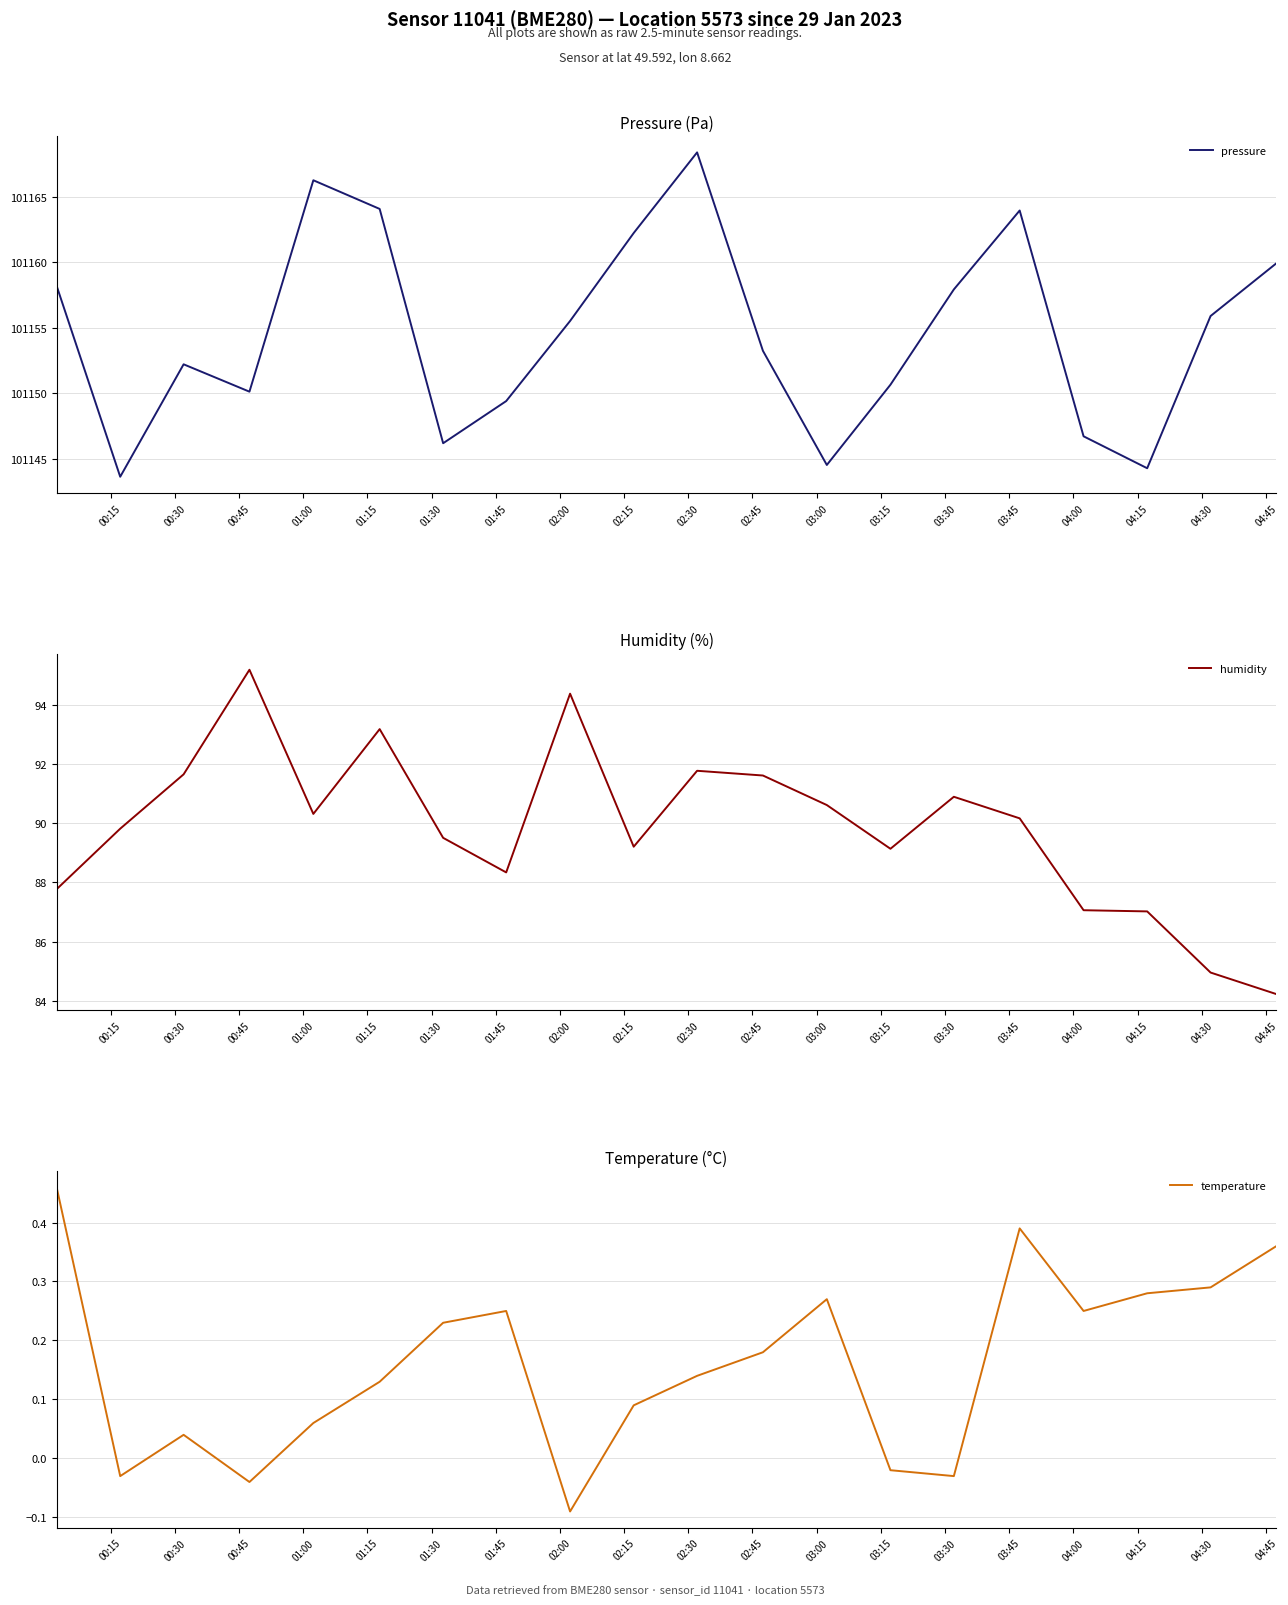

Reading left to right, transcribe all the data shown in this chart.

pressure: 101158.2	101143.6	101152.2	101150.1	101166.3	101164.1	101146.2	101149.4	101155.5	101162.2	101168.4	101153.2	101144.5	101150.7	101157.9	101164.0	101146.7	101144.3	101155.9	101159.9
humidity: 87.8	89.8	91.7	95.2	90.3	93.2	89.5	88.3	94.4	89.2	91.8	91.6	90.6	89.1	90.9	90.2	87.1	87.0	85.0	84.2
temperature: 0.5	-0.0	0.0	-0.0	0.1	0.1	0.2	0.2	-0.1	0.1	0.1	0.2	0.3	-0.0	-0.0	0.4	0.2	0.3	0.3	0.4